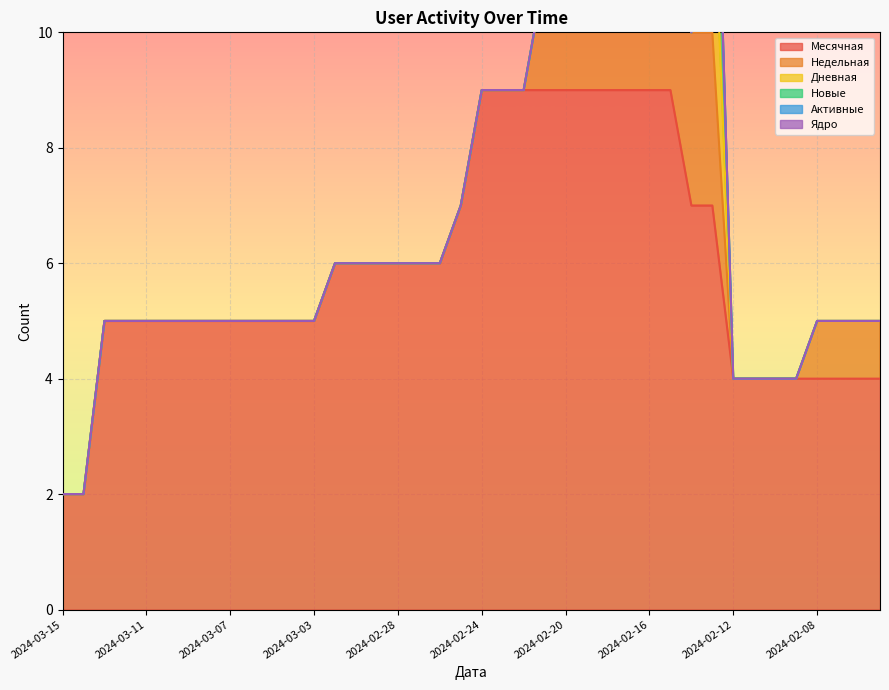

Where does the Месячная series first go above 5?

2024-03-02